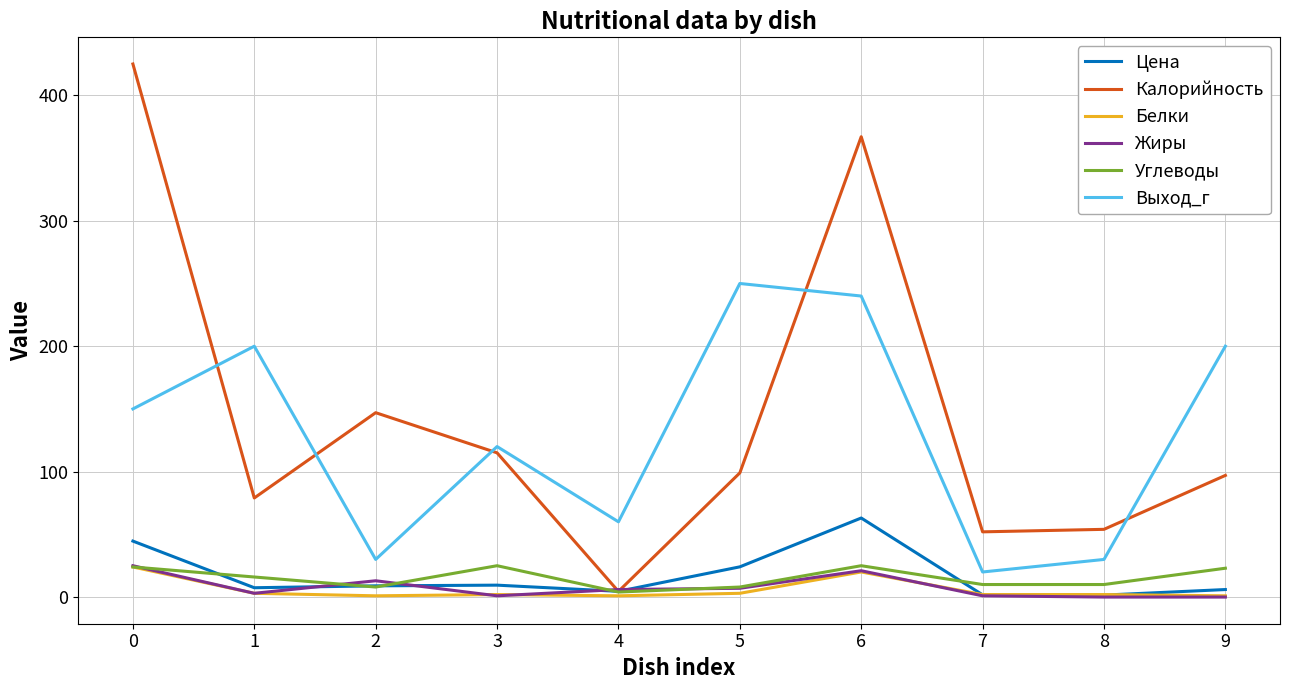

How many lines are shown in the chart?

6